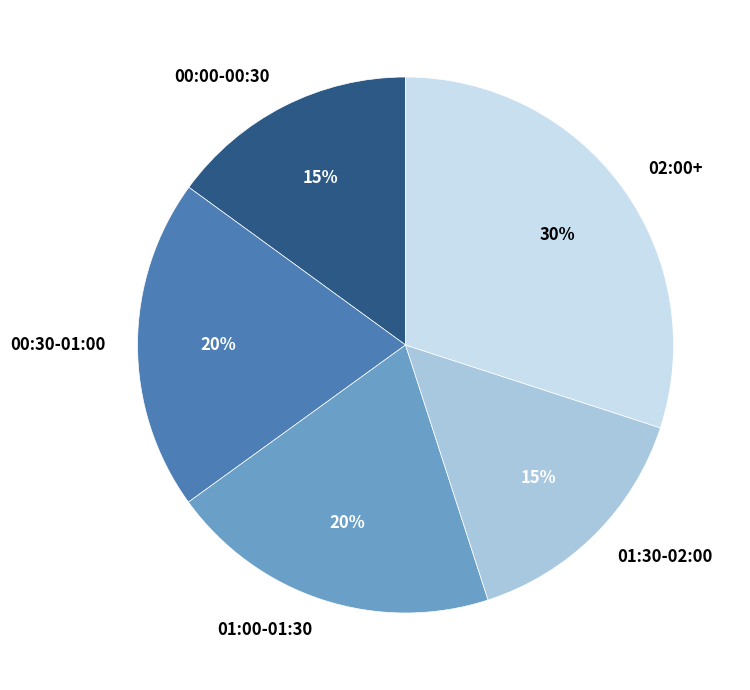

Which category has the biggest portion of the pie?

02:00+